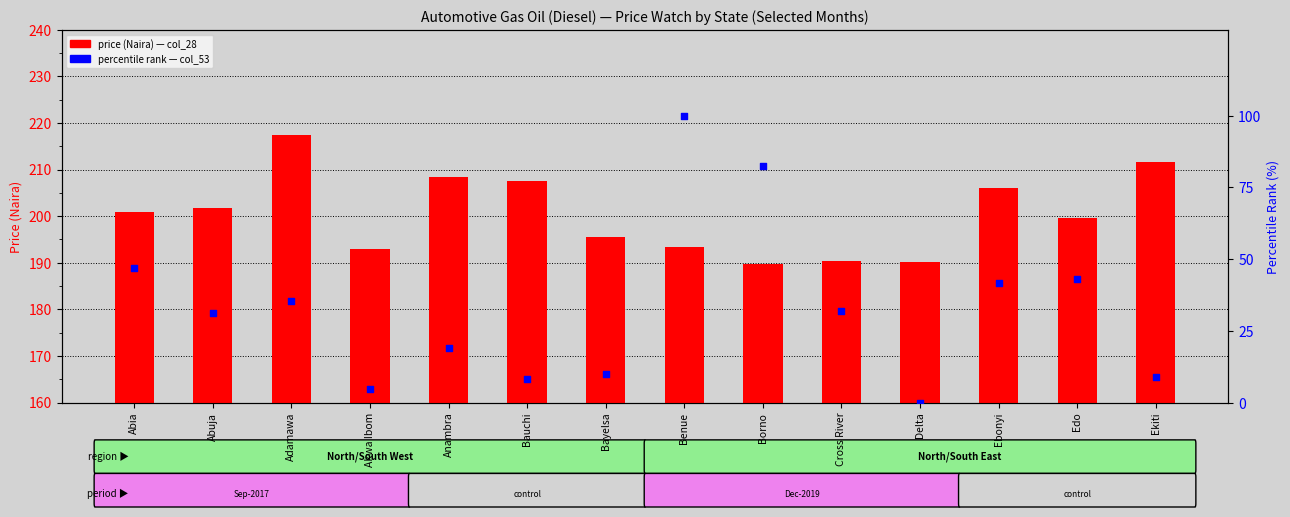

At which category is the sum across all series the highest?

Benue